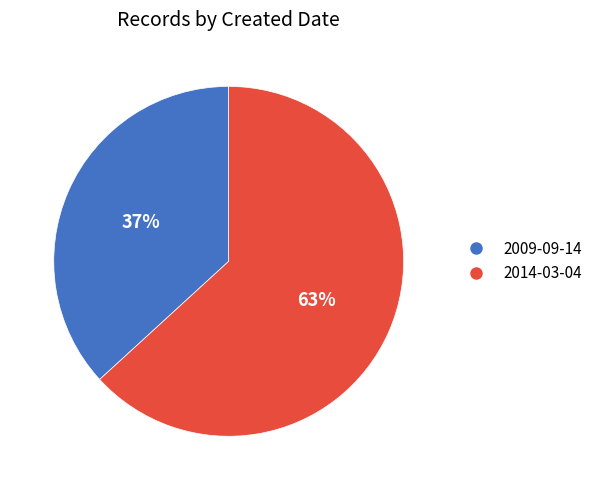

Which category accounts for the majority?

2014-03-04